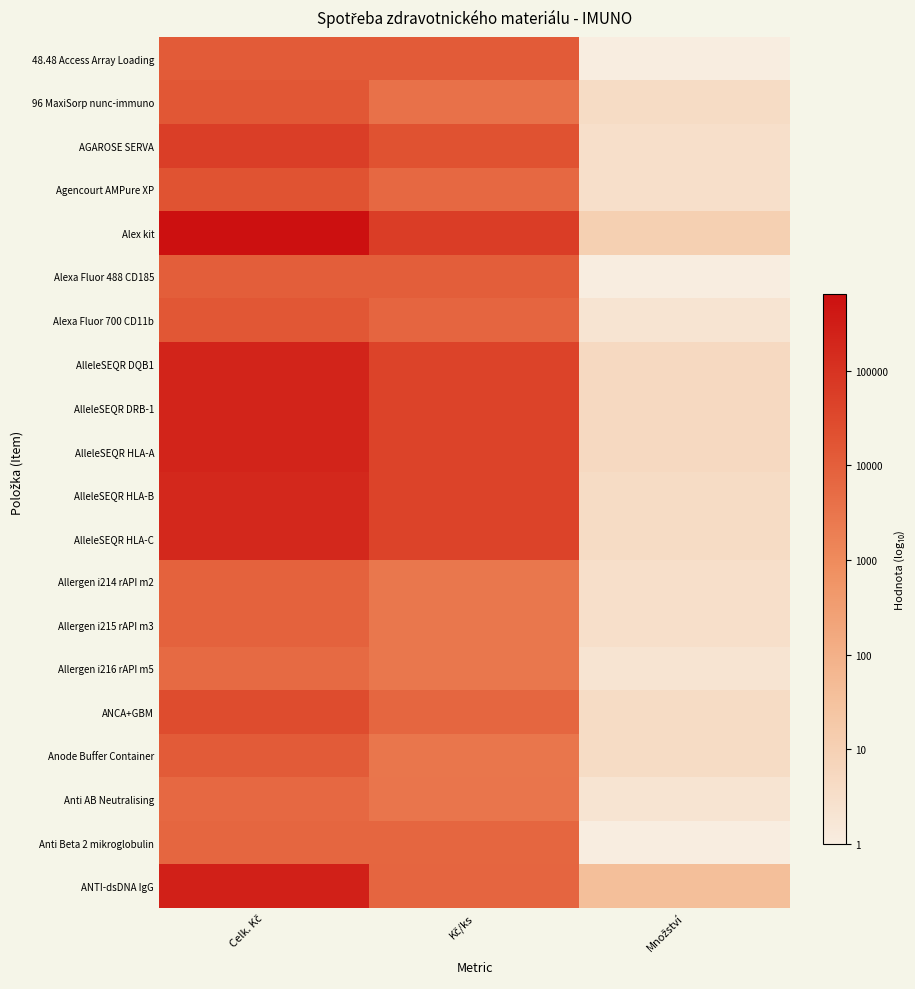

True or false: Agencourt AMPure XP has a value of 0.9 at Celk. Kč.

False